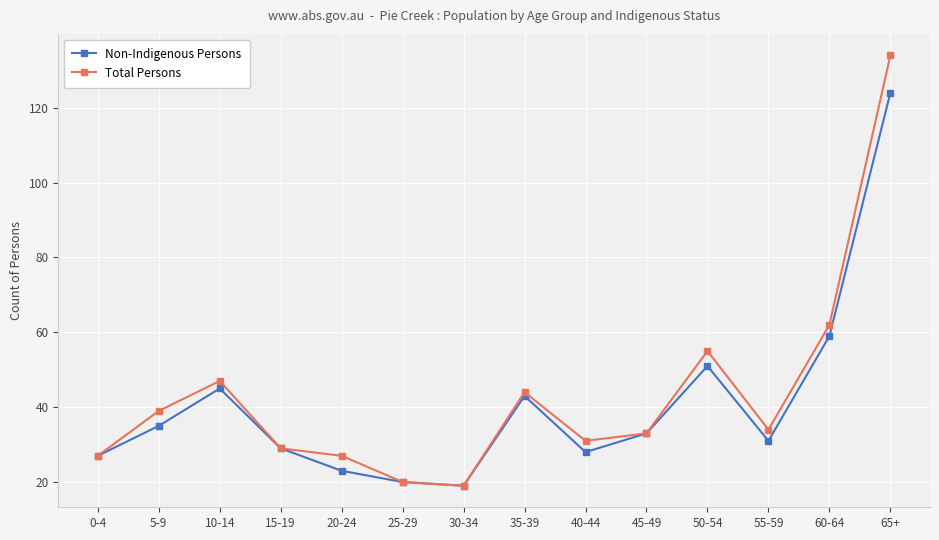

What is the minimum value for Non-Indigenous Persons?

19